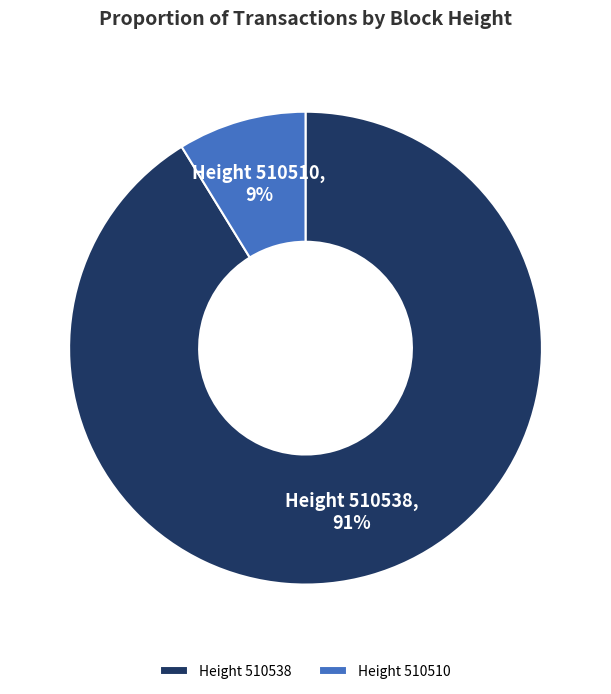

Rank the categories by value from highest to lowest.

Height 510538, Height 510510